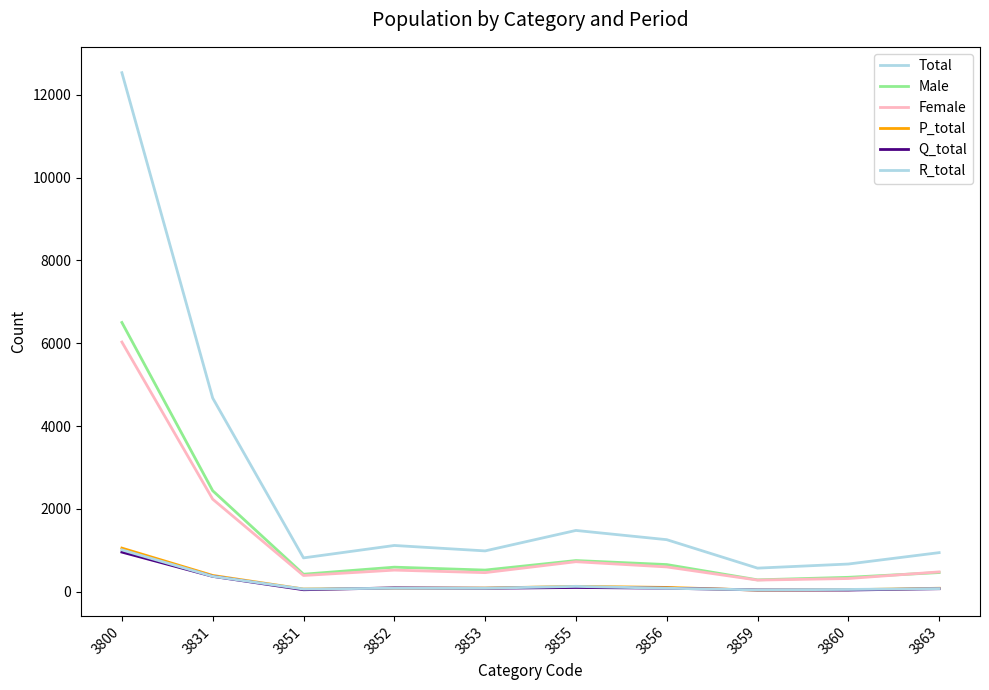

Reading left to right, transcribe all the data shown in this chart.

Total: 12534	4678	819	1119	988	1482	1259	572	671	946
Male: 6503	2441	425	595	525	755	658	289	350	465
Female: 6031	2237	394	524	463	727	601	283	321	481
P_total: 1055	395	67	88	90	132	106	41	50	86
Q_total: 959	373	50	95	85	105	88	45	43	75
R_total: 1013	374	67	87	86	131	86	47	57	78